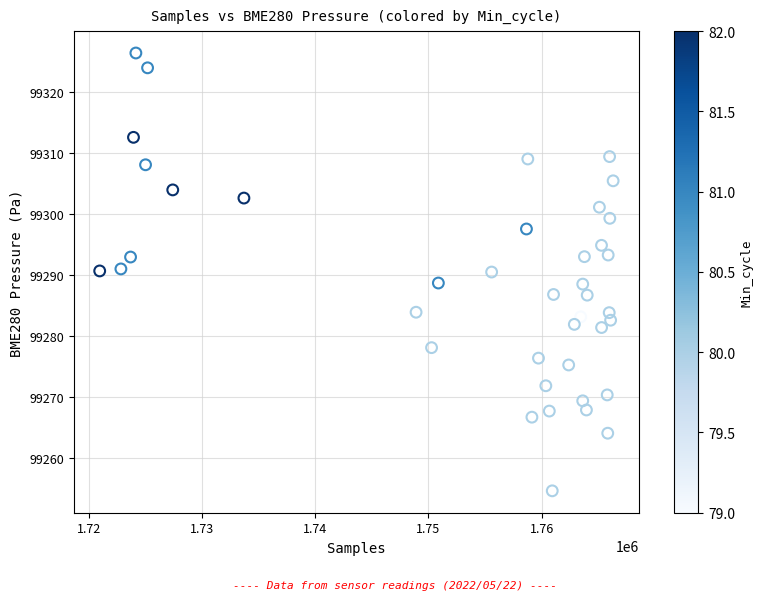

What is the range of X values (max minus min)?

45352.0